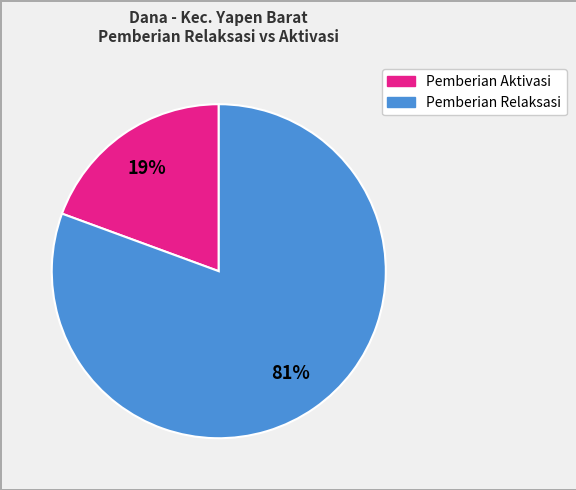

Is there any slice that represents more than half of the pie?

Yes